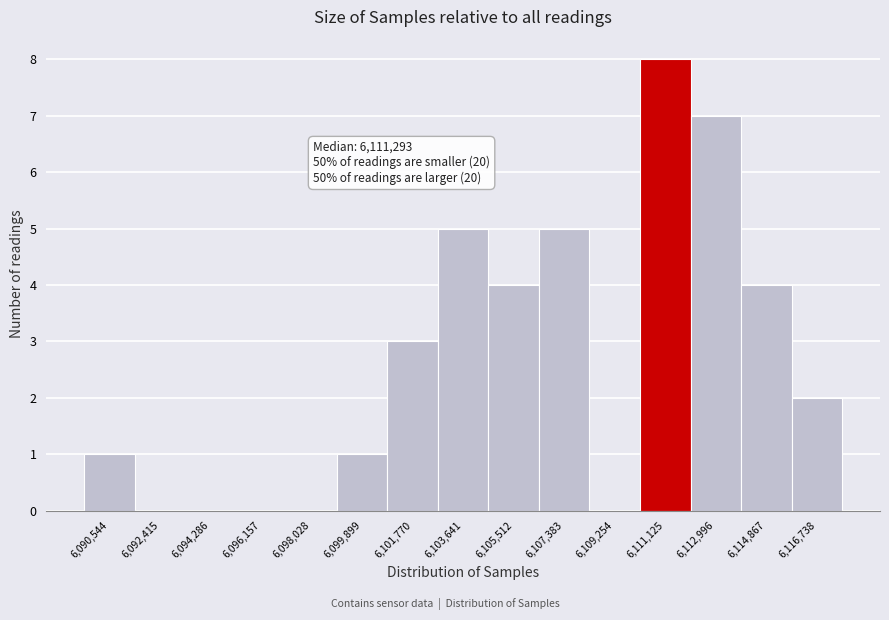

Reading left to right, what are all the values shown in this chart?

6,090,544=1	6,092,415=0	6,094,286=0	6,096,157=0	6,098,028=0	6,099,899=1	6,101,770=3	6,103,641=5	6,105,512=4	6,107,383=5	6,109,254=0	6,111,125=8	6,112,996=7	6,114,867=4	6,116,738=2